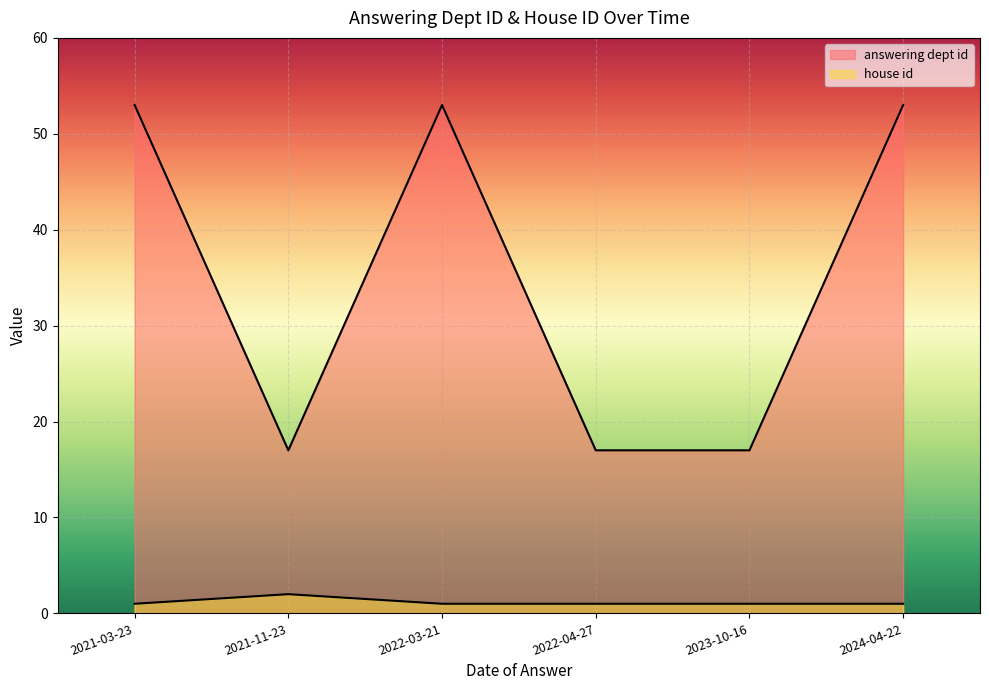

Reading left to right, extract all data points from this chart.

answering dept id: 53	17	53	17	17	53
house id: 1	2	1	1	1	1